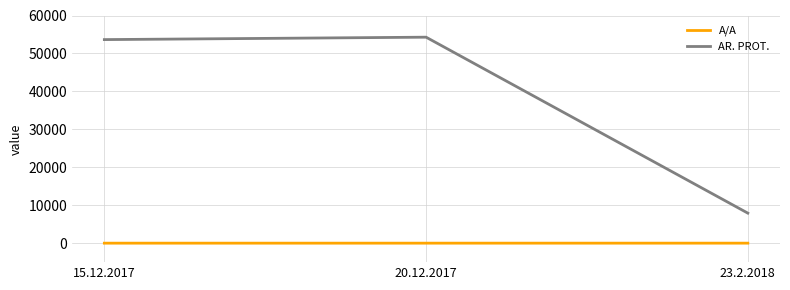

Which series has the widest spread of values?

AR. PROT.